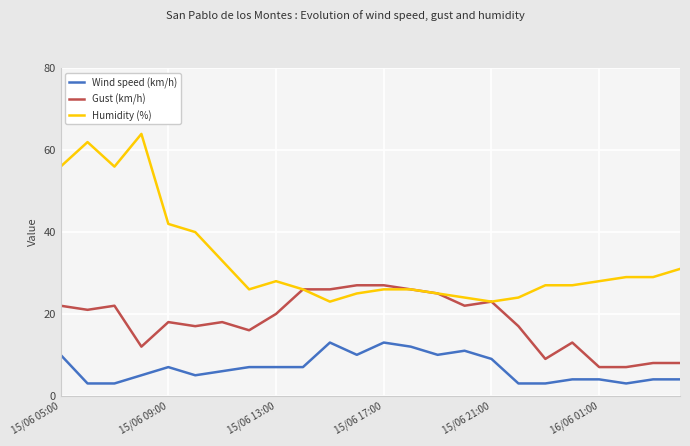

Does the chart display data point markers on the line(s)?

No